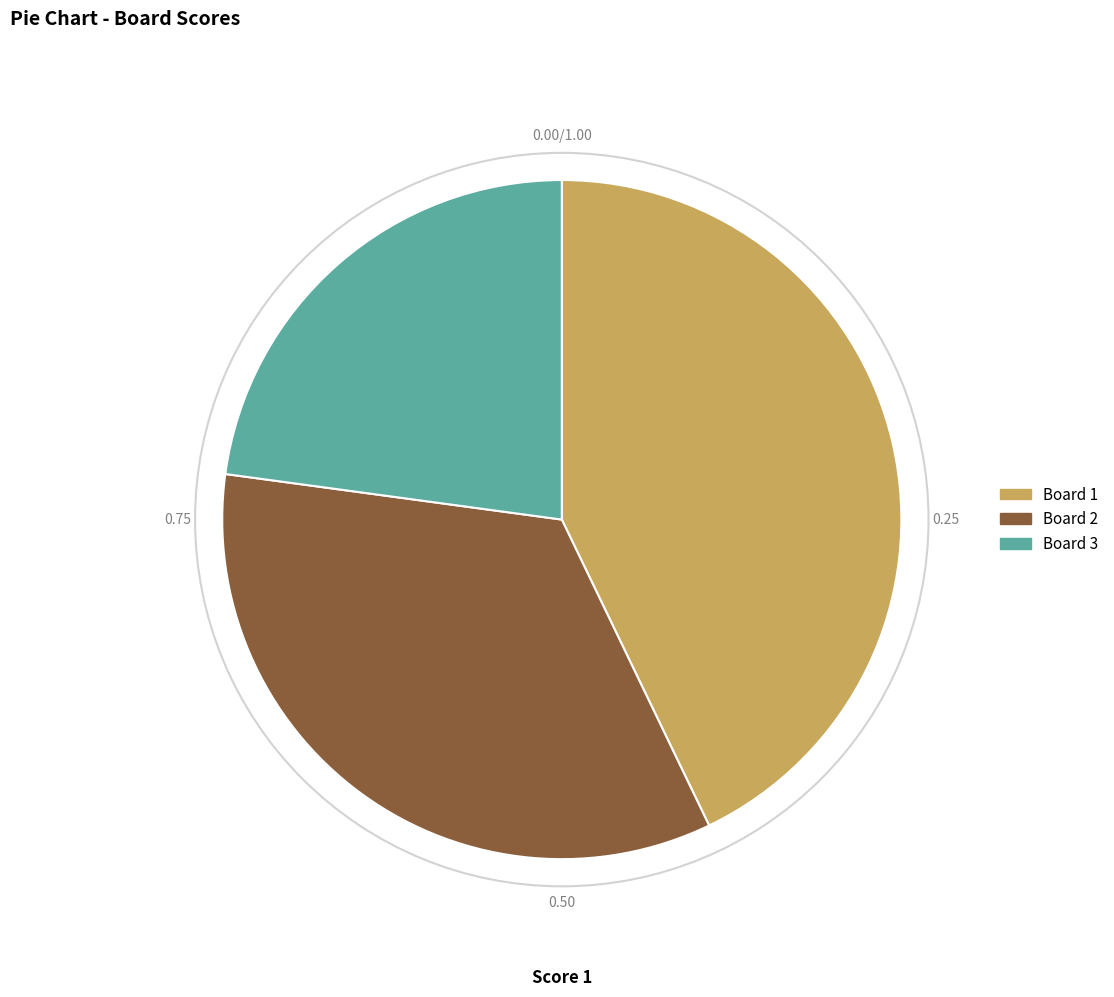

Is there any slice that represents more than half of the pie?

No